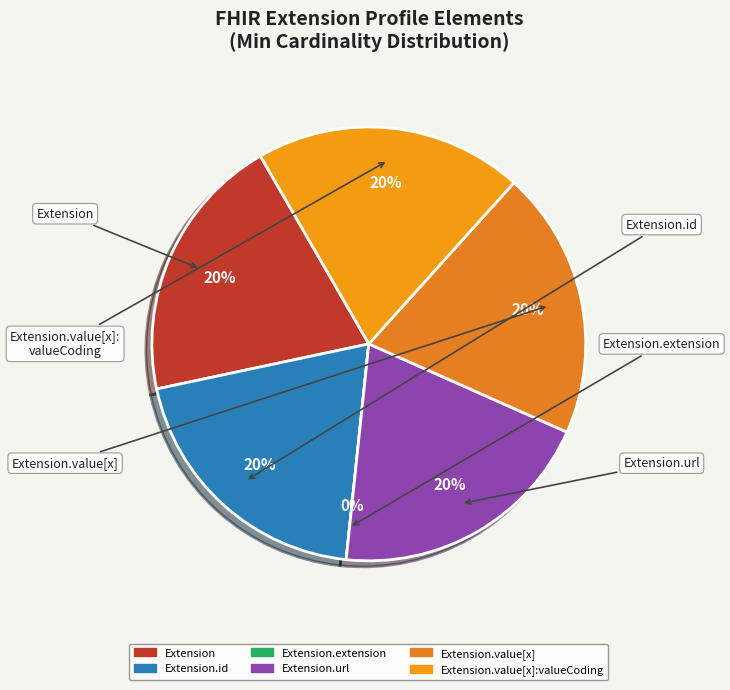

To the nearest percent, what percentage of the pie is Extension.value[x]:valueCoding?

20%